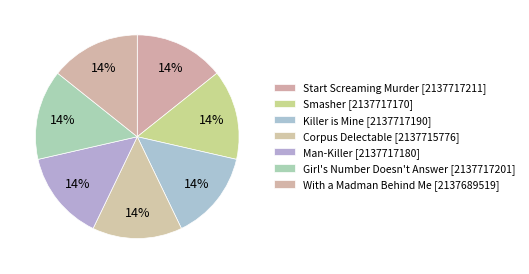

Count the number of slices in the pie.

7